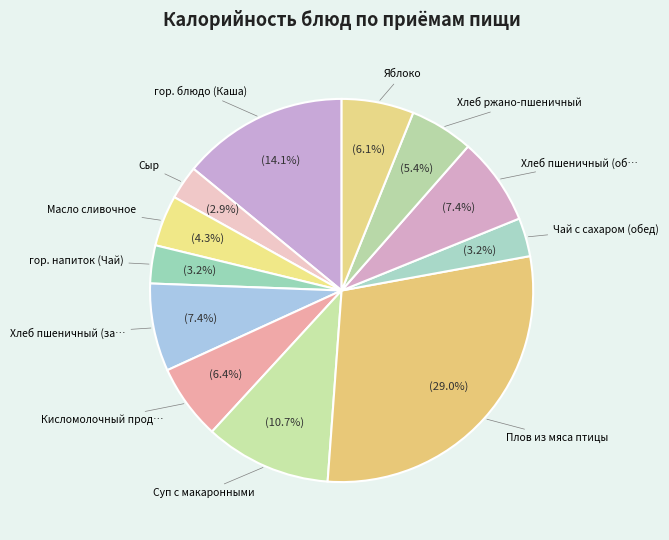

Count the number of slices in the pie.

12